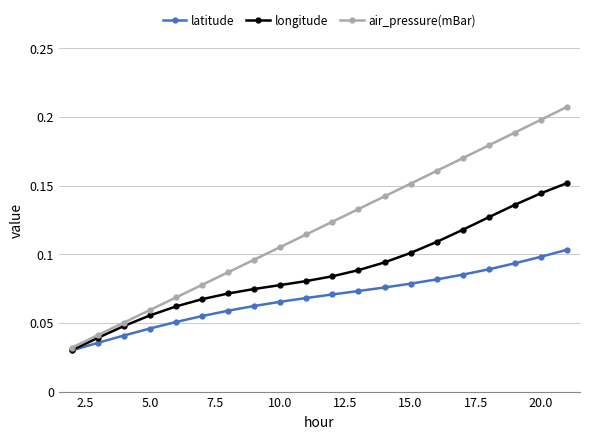

At how many categories does at least one series exceed 0?

20